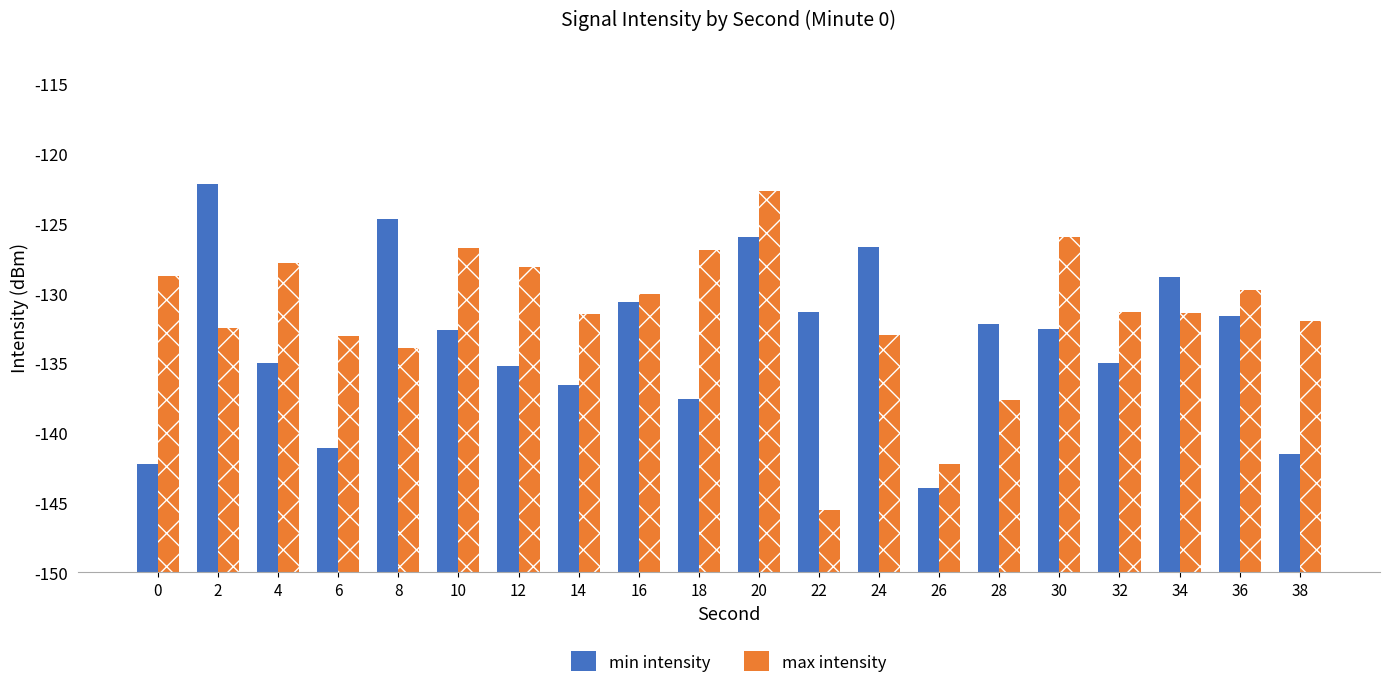

What is the difference between the highest and lowest values at 8?

9.3